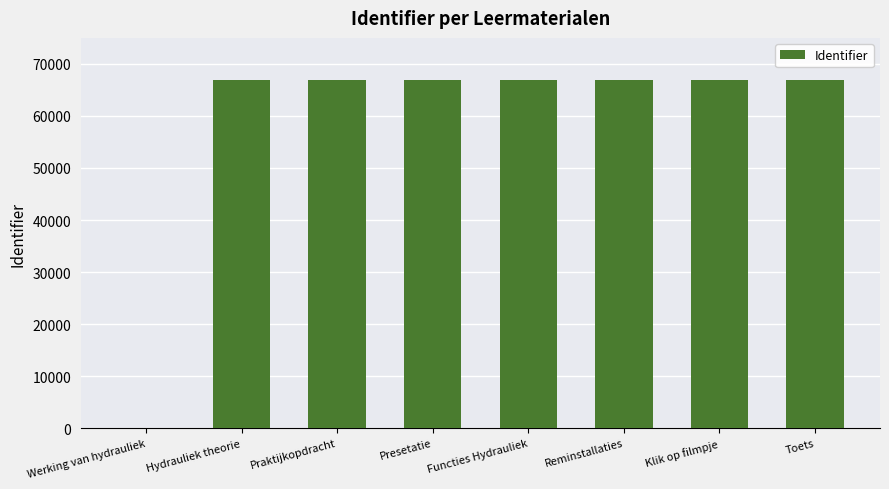

The chart shows a value of 66909 at Klik op filmpje. True or false?

True